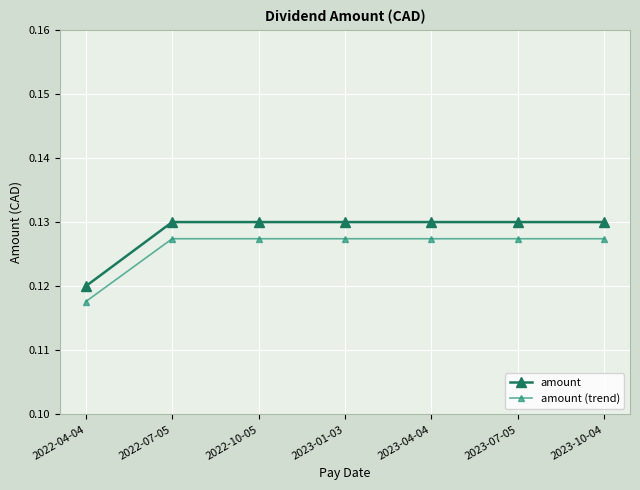

What is the total value across all series at 2023-10-04?

0.3